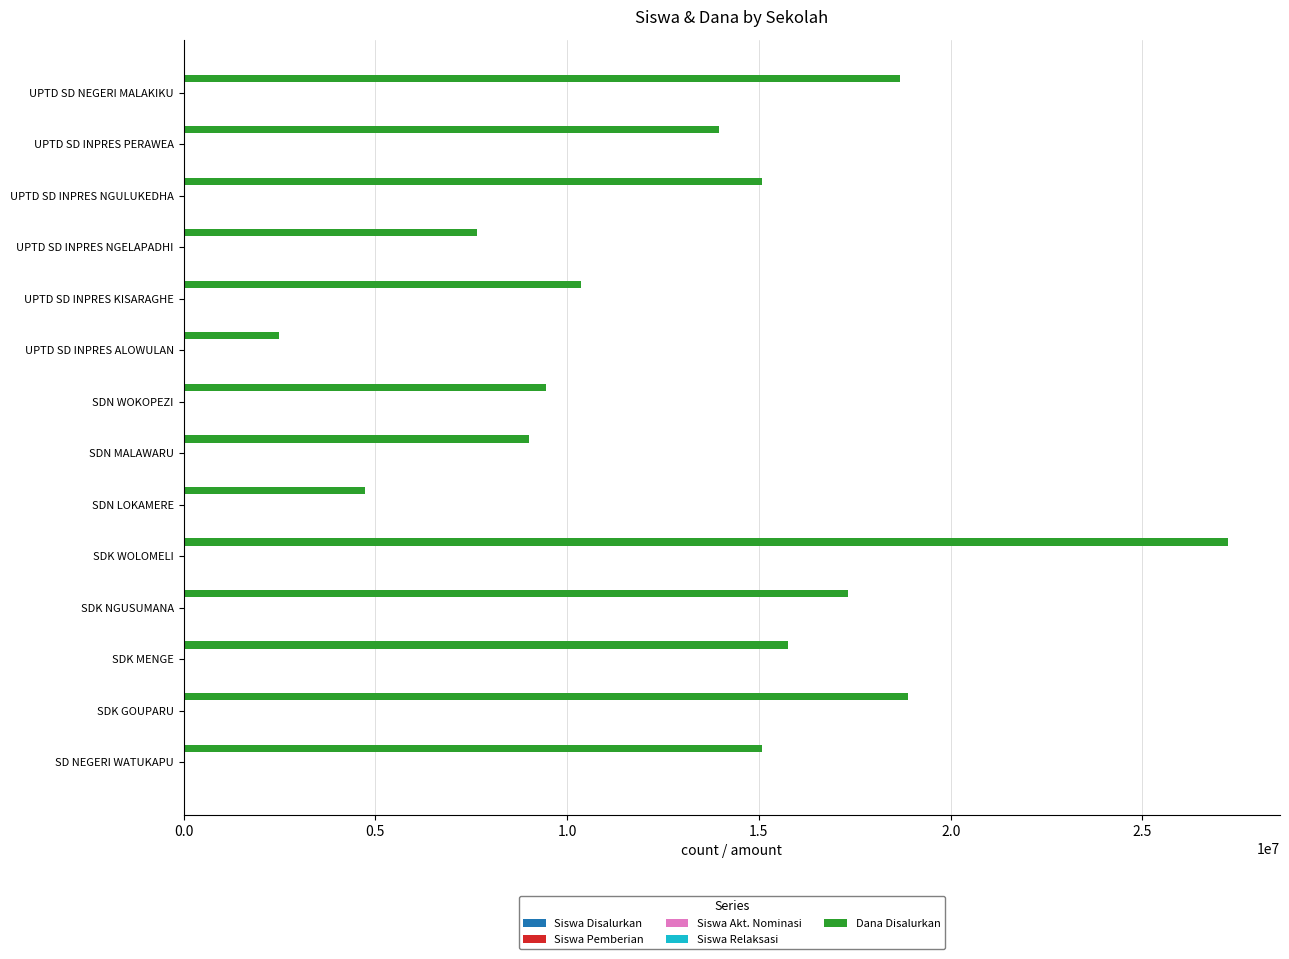

Which series changed the most between SDN MALAWARU and UPTD SD INPRES PERAWEA?

Dana Disalurkan